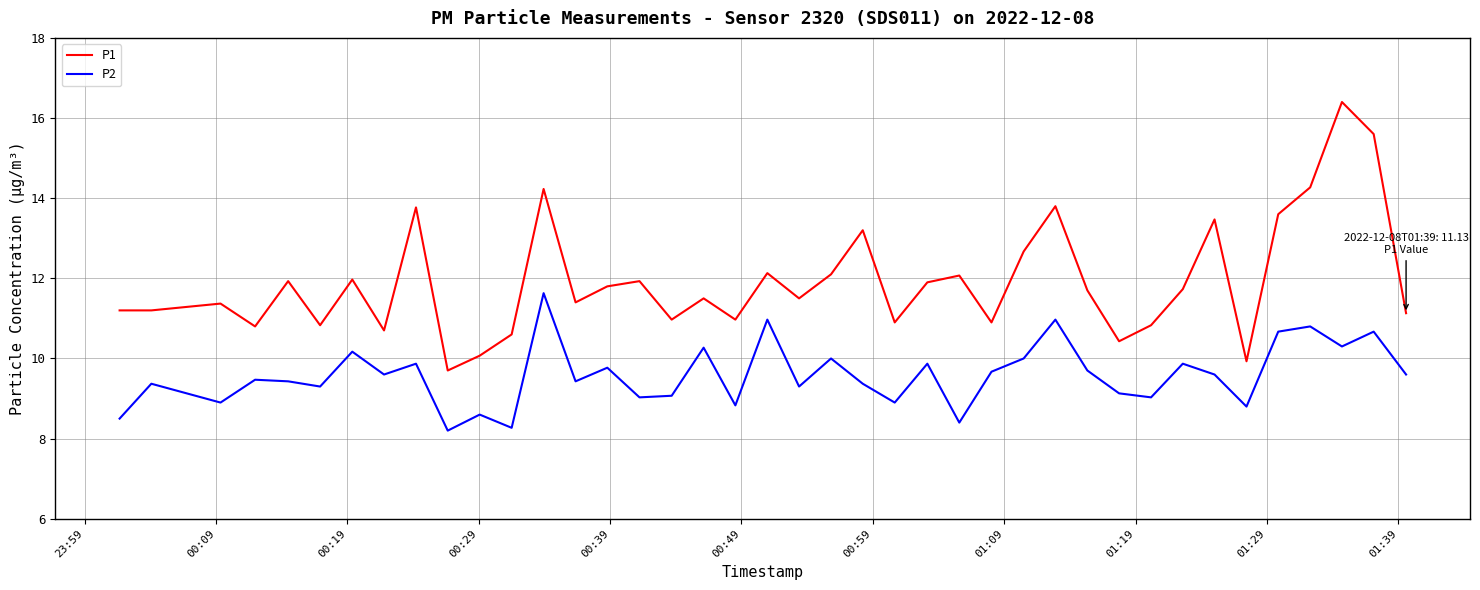

What is the highest value of the P1 series?

16.4